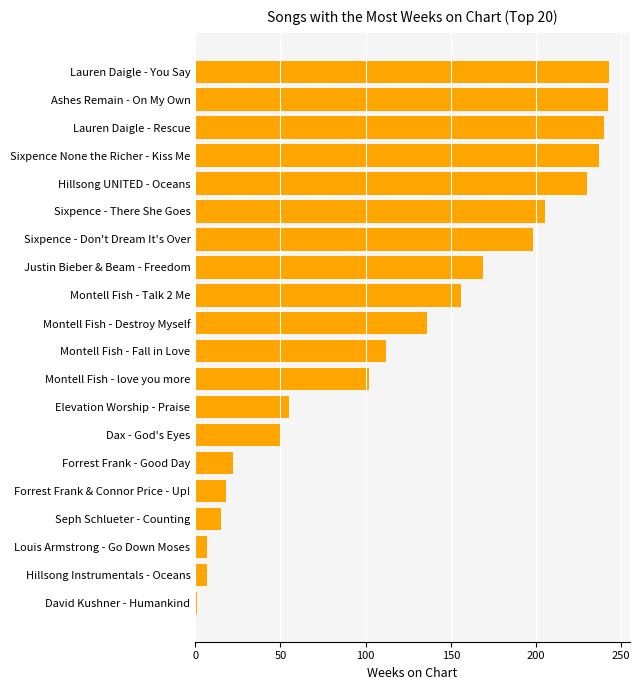

How many bars are there in total?

20